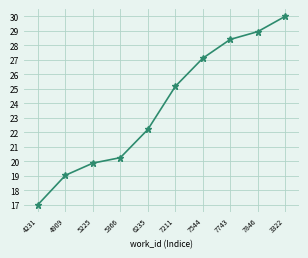

What is the difference between the maximum and minimum values?

13.0